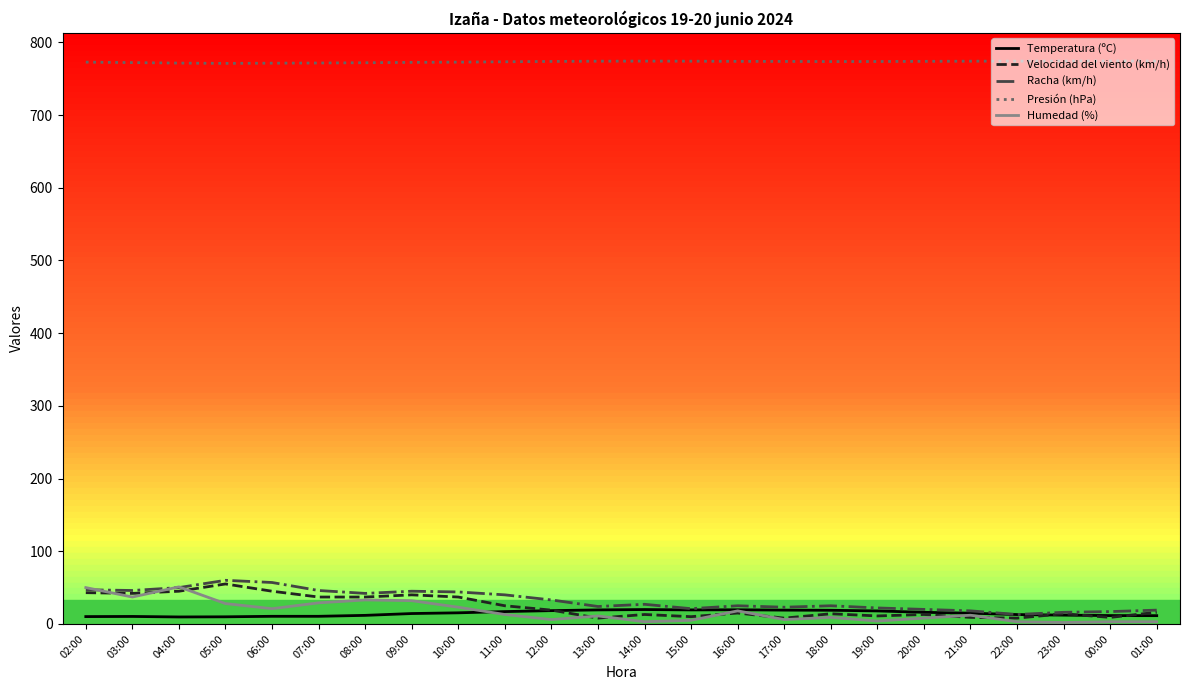

Count the number of categories in the chart.

24